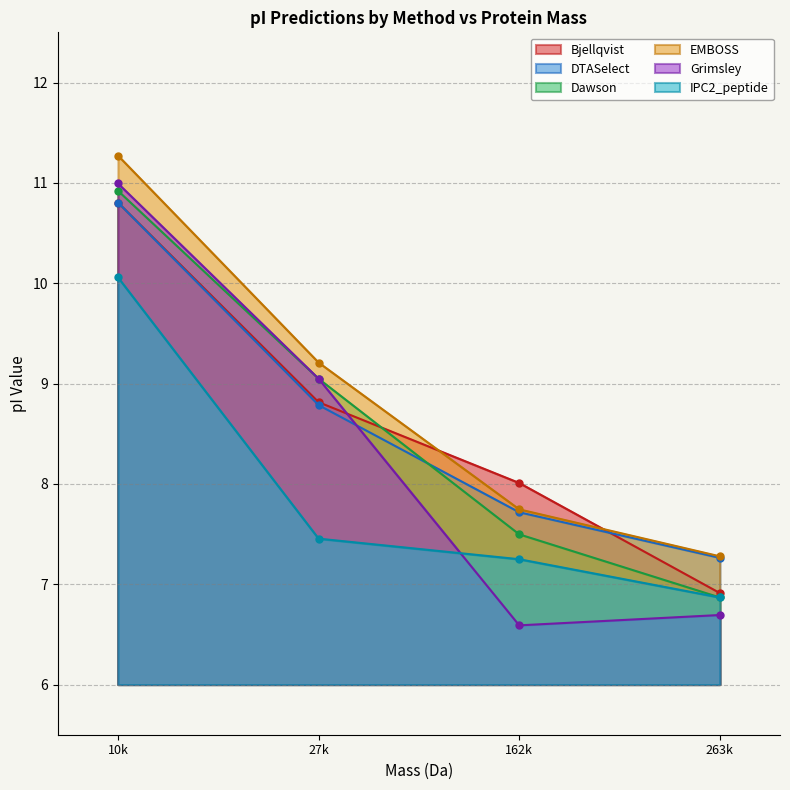

Reading left to right, what are all the values shown in this chart?

Bjellqvist: 10.8	8.8	8.0	6.9
DTASelect: 10.8	8.8	7.7	7.3
Dawson: 10.9	9.0	7.5	6.9
EMBOSS: 11.3	9.2	7.7	7.3
Grimsley: 11.0	9.0	6.6	6.7
IPC2_peptide: 10.1	7.5	7.2	6.9